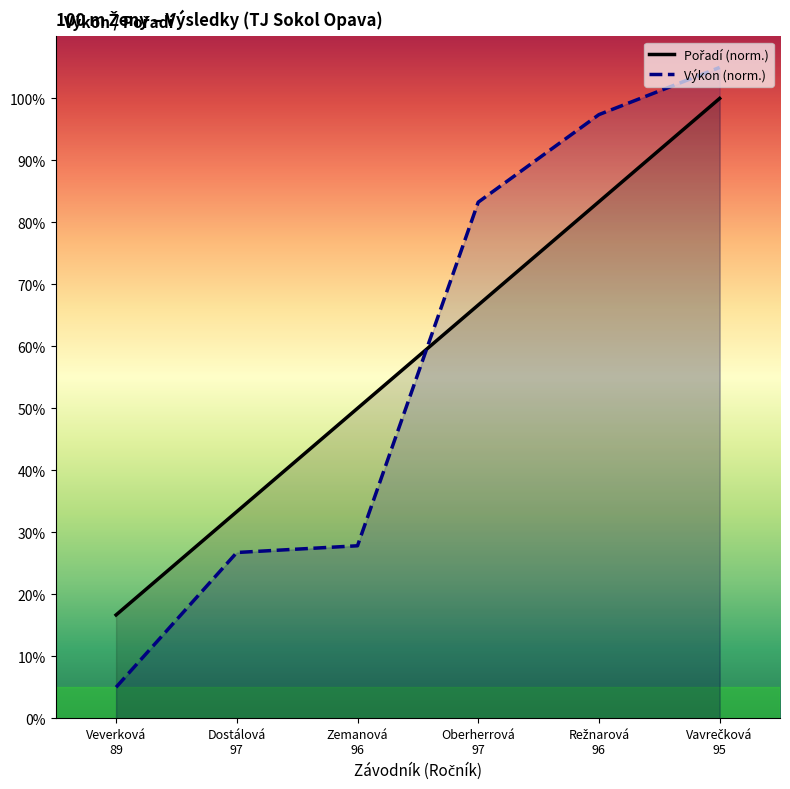

Where do Výkon and Pořadí first cross each other?

Zemanová 96 and Oberherrová 97